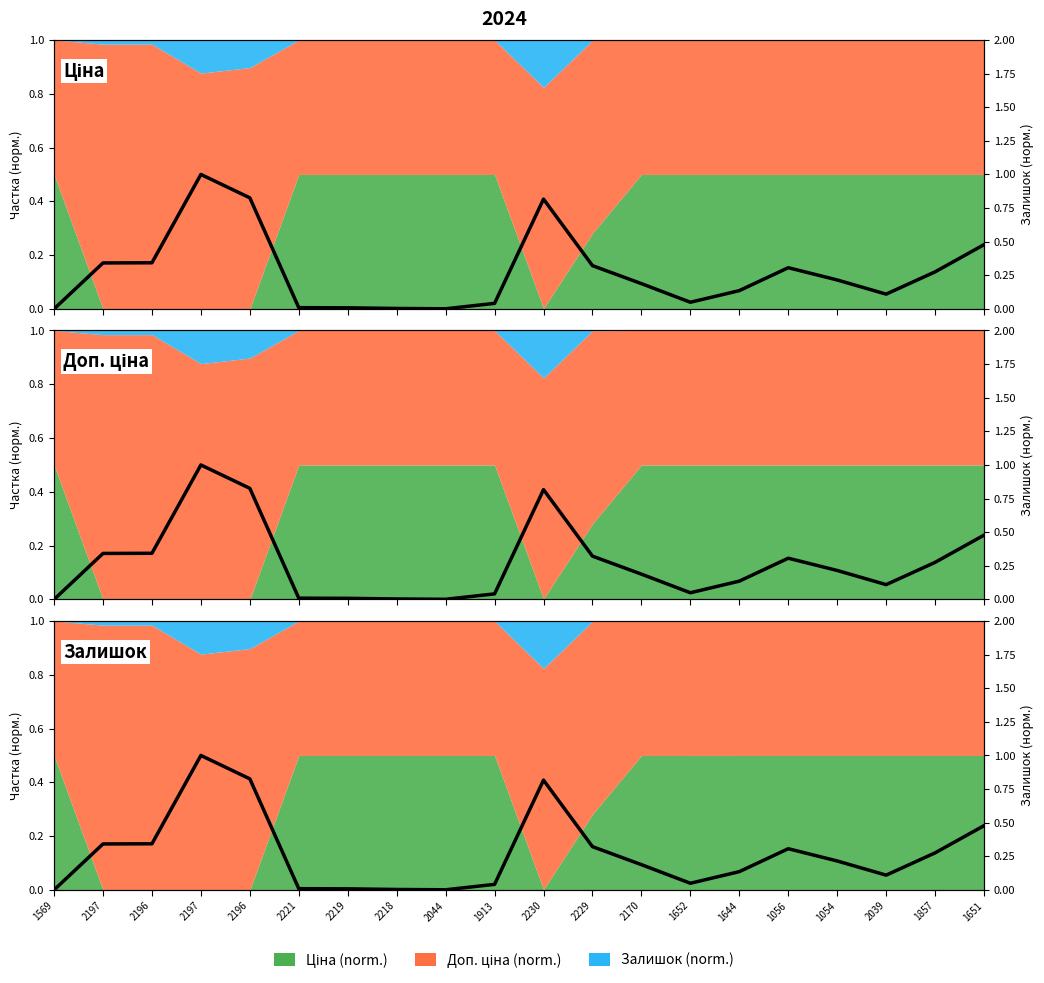

What value does the data have at 2196?

0.8